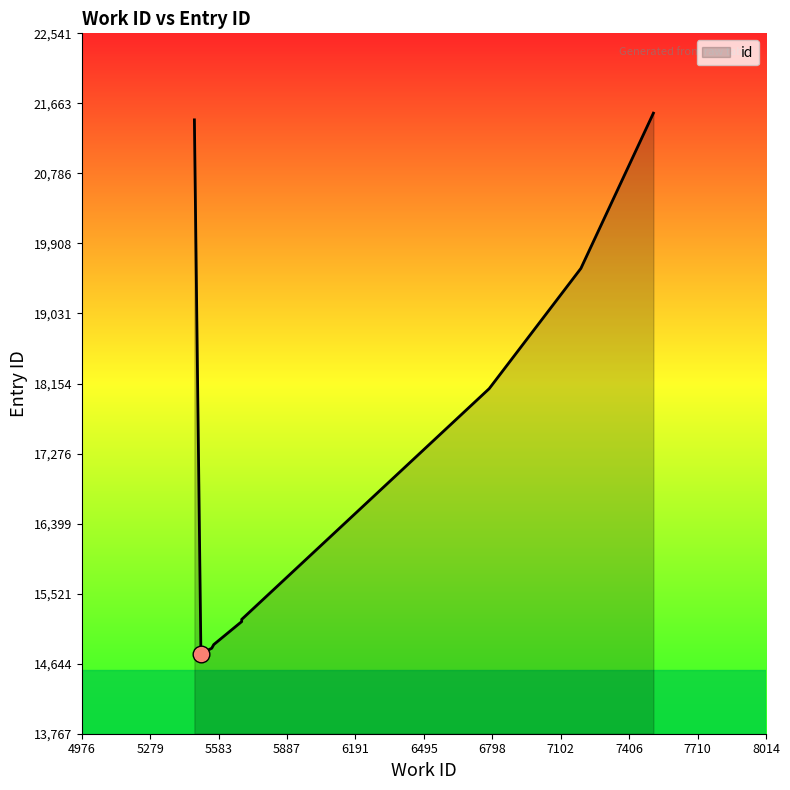

Rank the categories by value from highest to lowest.

7514, 5476, 7192, 6785, 5686, 5686, 5562, 5553, 5505, 5505